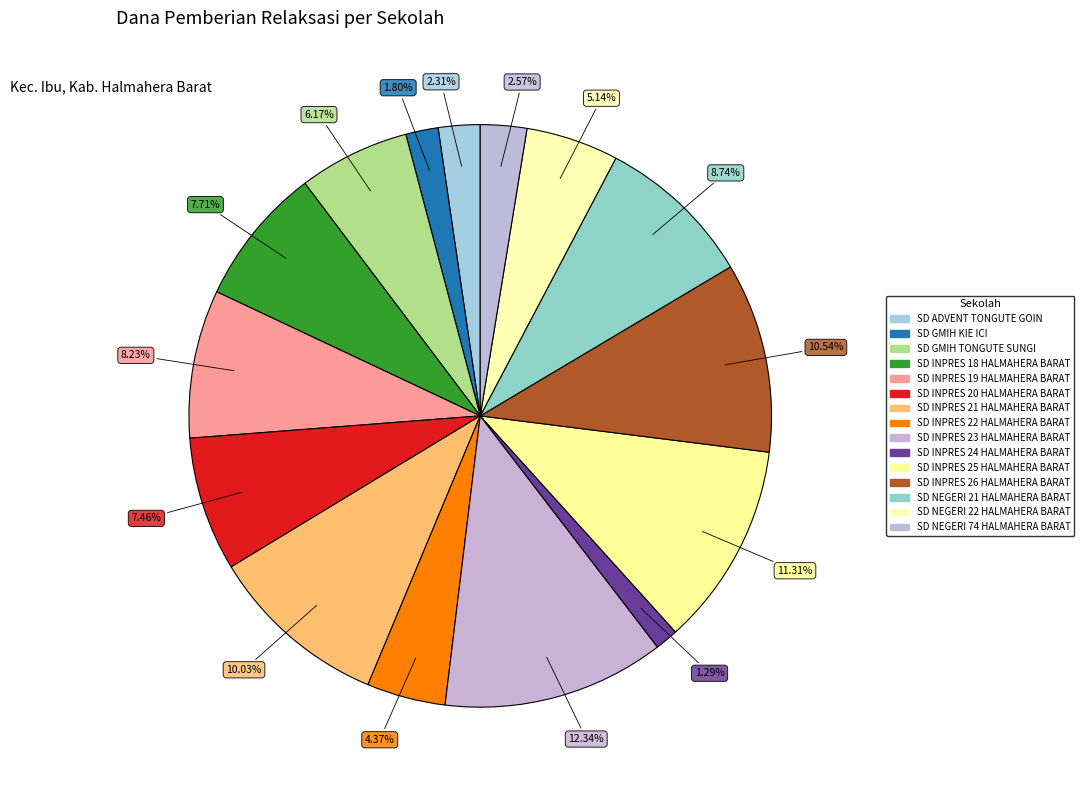

Count the number of slices in the pie.

15